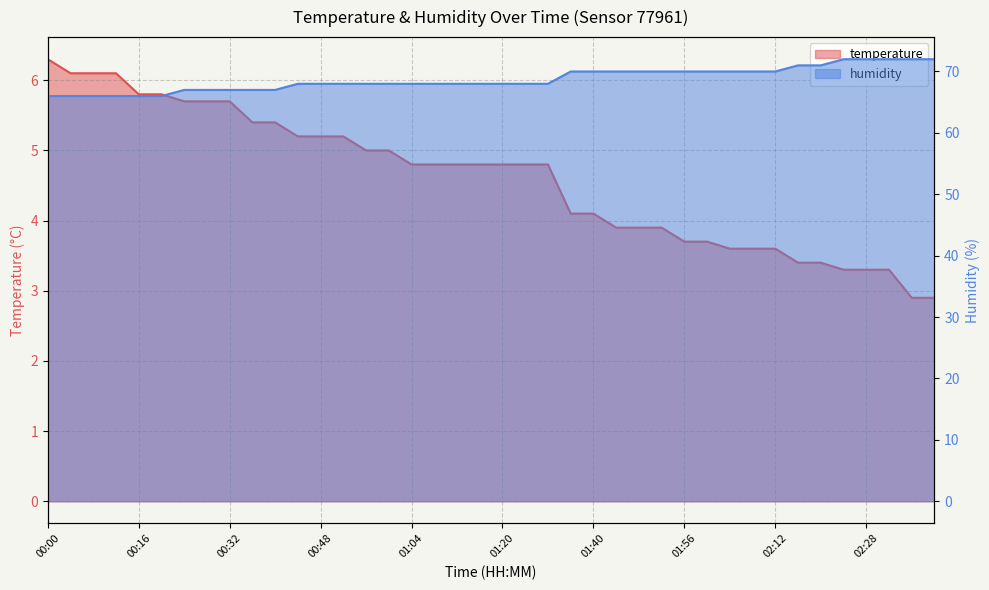

How many data points in temperature are above 4?

25